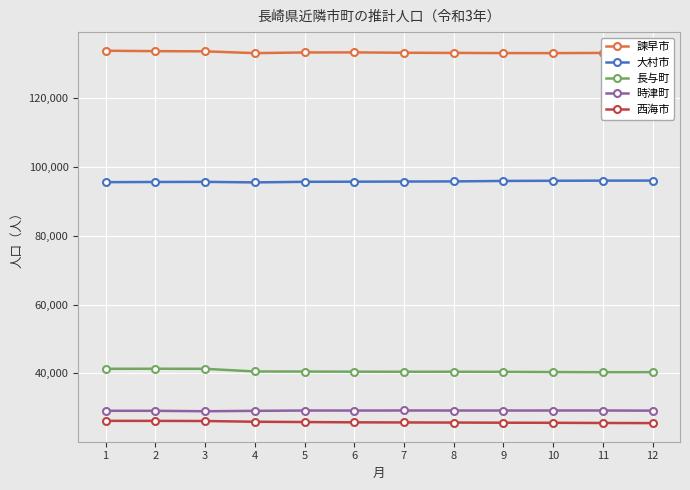

How many lines are shown in the chart?

5